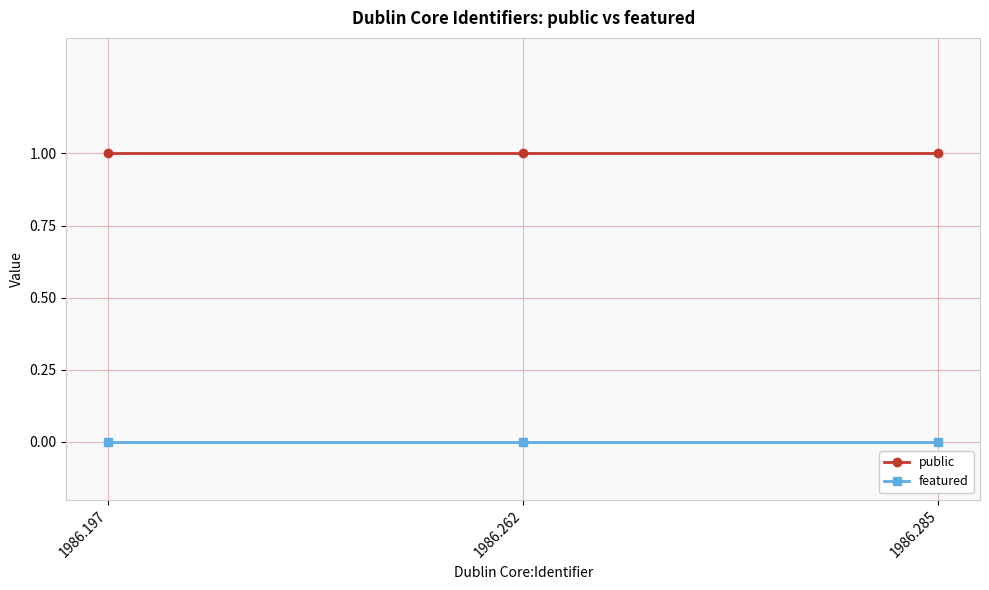

Which series has the largest total across all categories?

public